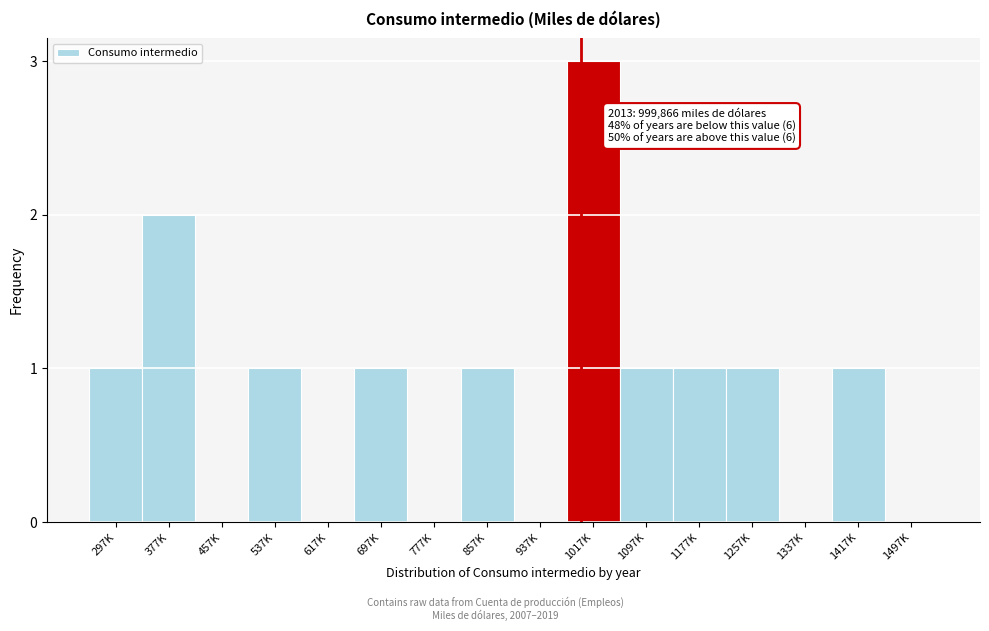

Reading left to right, what are all the values shown in this chart?

297K=1	377K=2	457K=0	537K=1	617K=0	697K=1	777K=0	857K=1	937K=0	1017K=3	1097K=1	1177K=1	1257K=1	1337K=0	1417K=1	1497K=0